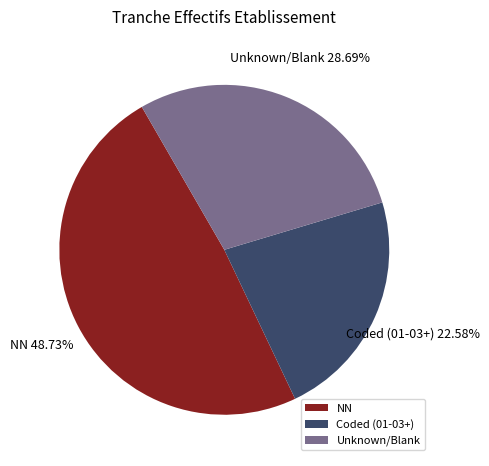

Combined, do NN and Unknown/Blank account for over 50%?

Yes